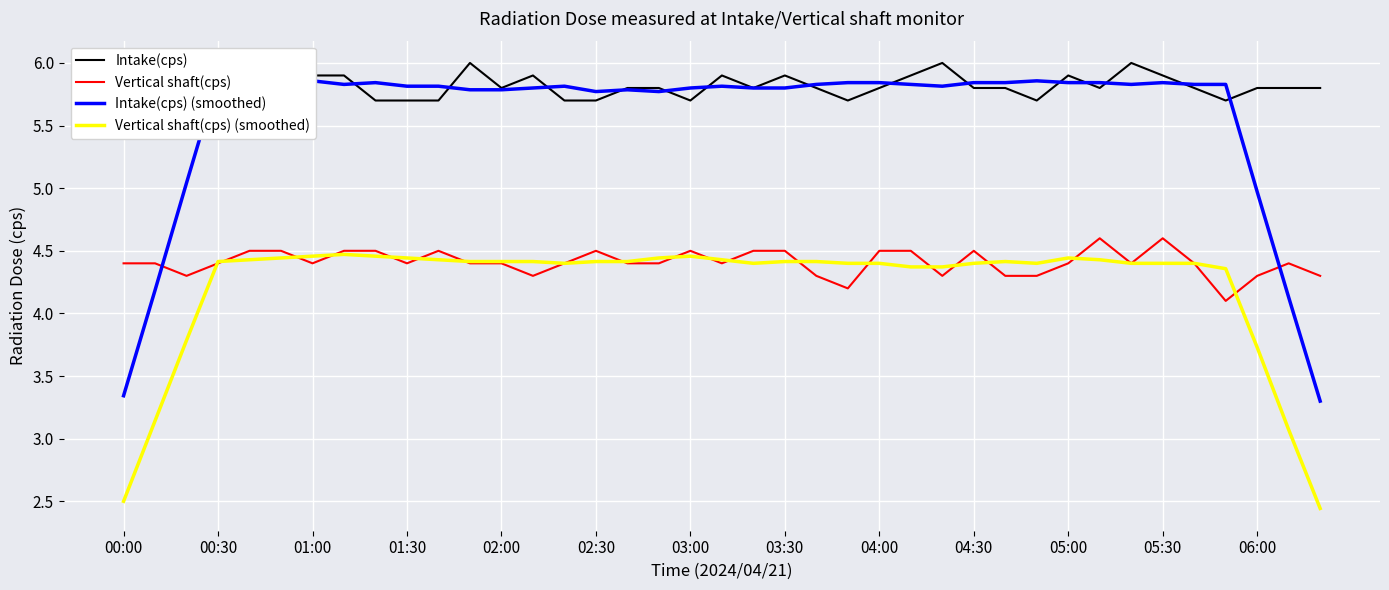

How many times do Vertical shaft(cps) (smoothed) and Vertical shaft(cps) cross each other?

19